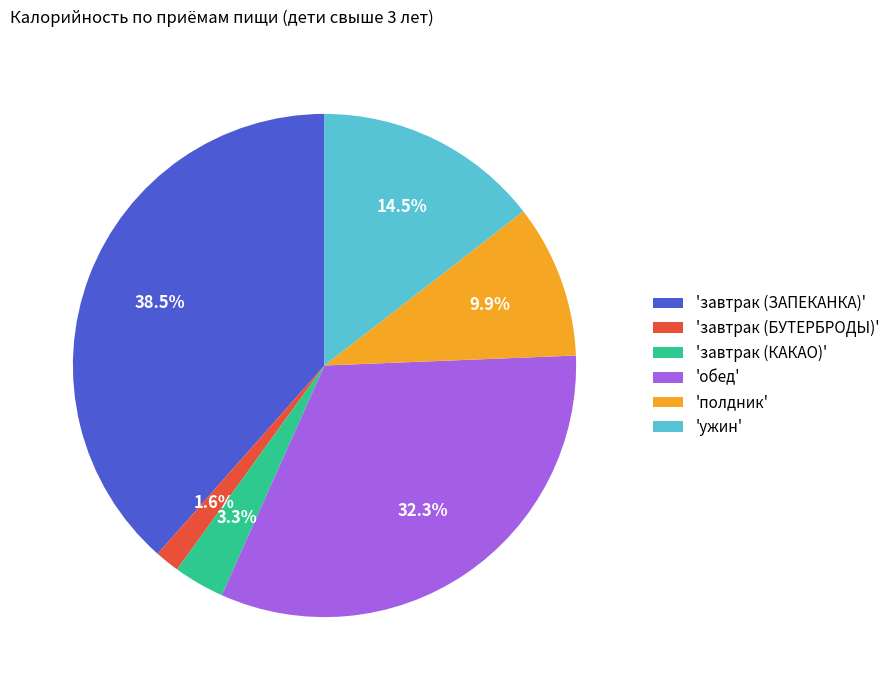

To the nearest percent, what is the difference between the largest and smallest slice percentages?

37%